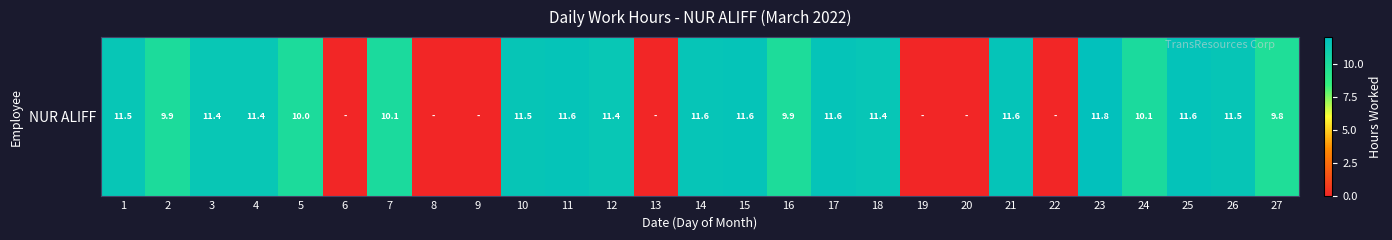

Reading left to right, what are all the values shown in this chart?

11.5	9.9	11.4	11.4	10.0	0.0	10.1	0.0	0.0	11.5	11.6	11.4	0.0	11.6	11.6	9.9	11.6	11.4	0.0	0.0	11.6	0.0	11.8	10.1	11.6	11.5	9.8